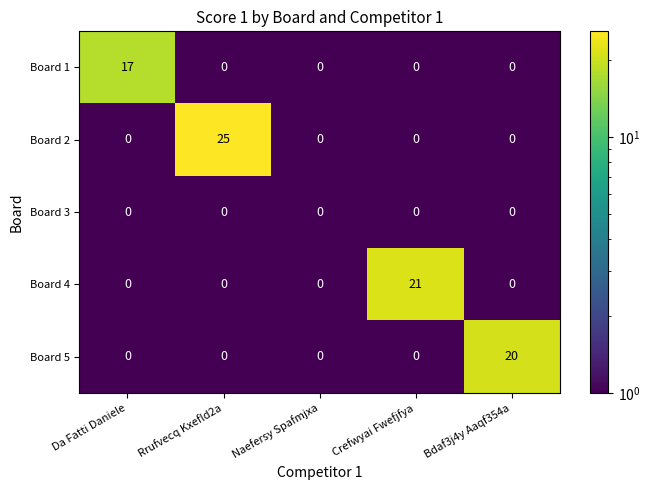

Reading right to left, what are all the values shown in this chart?

Board 1: 0	0	0	0	17
Board 2: 0	0	0	25	0
Board 3: 0	0	0	0	0
Board 4: 0	21	0	0	0
Board 5: 20	0	0	0	0